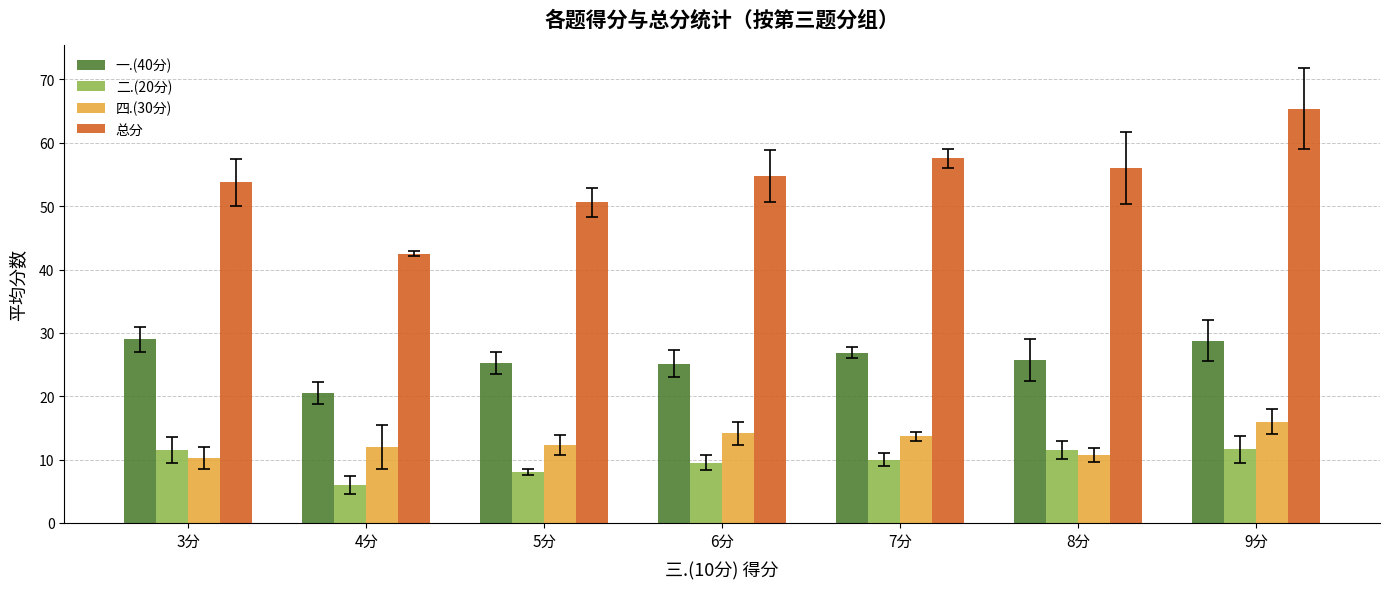

What is the difference between the highest and lowest values at 7分?

47.6